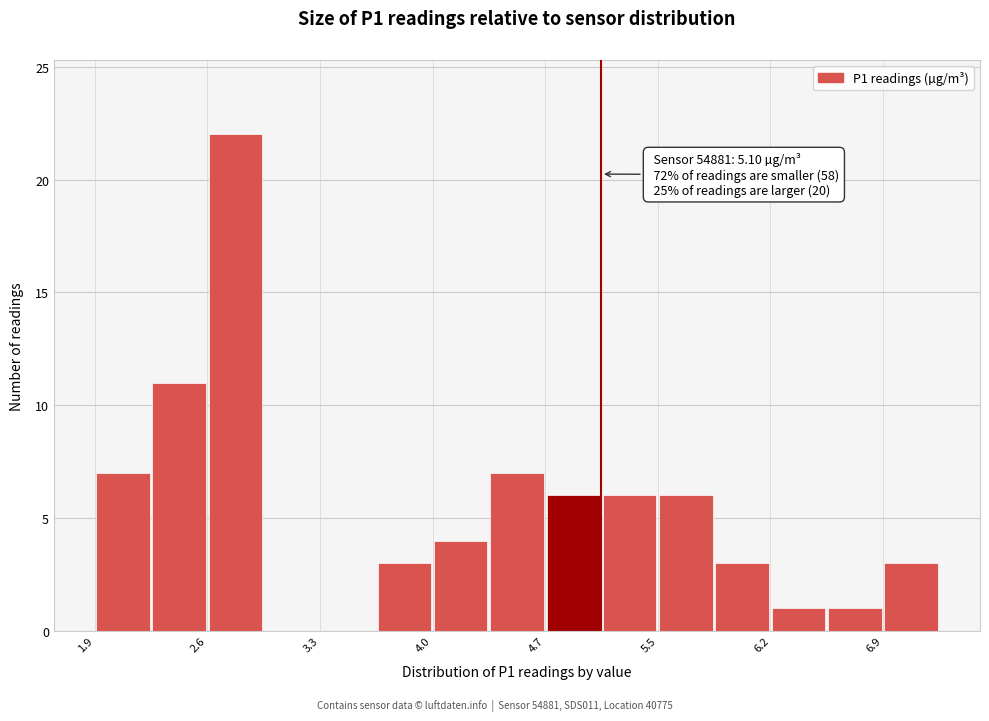

Read against the x-axis, roughly where is the centre of the tallest bar?

2.8